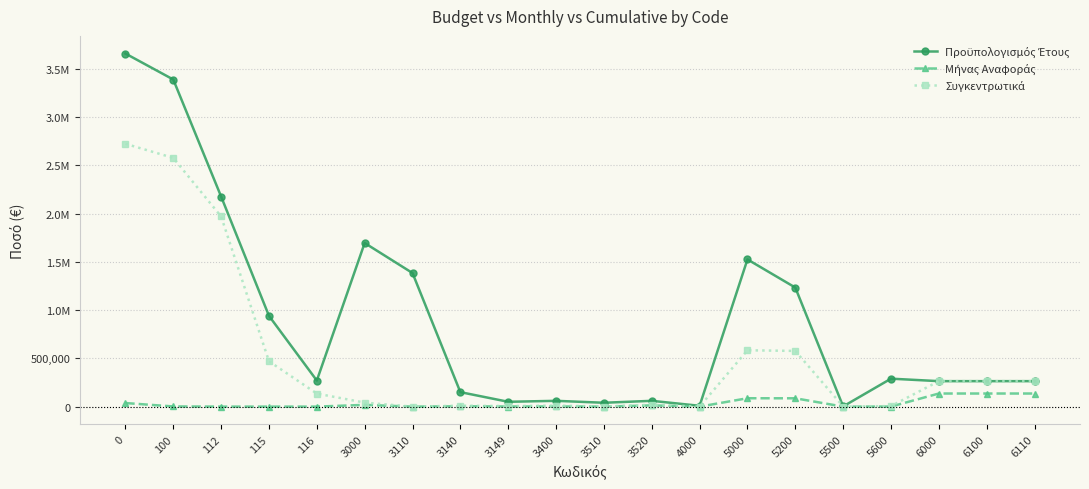

Does the chart have visible grid lines?

Yes